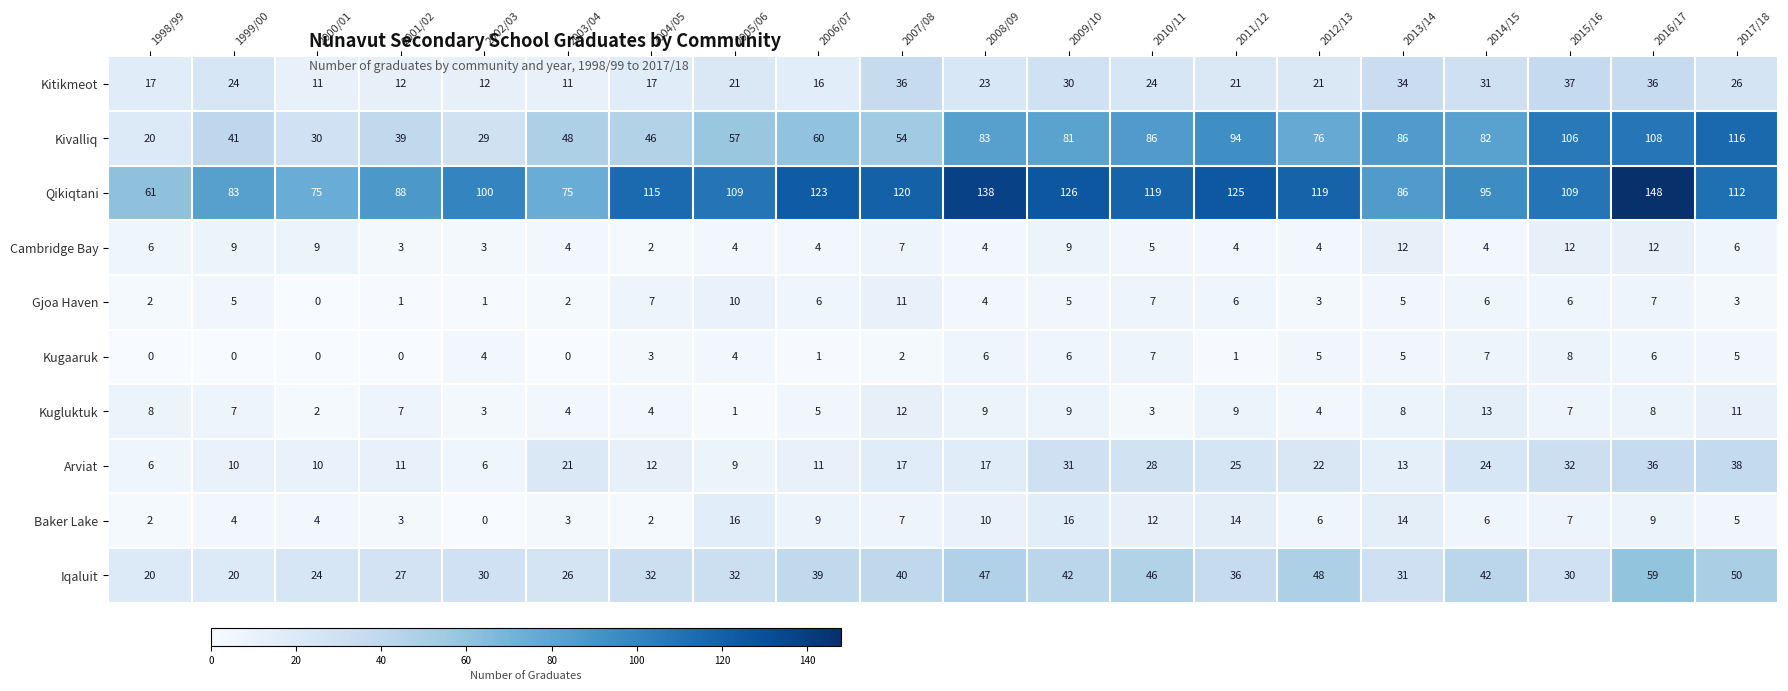

Which series has the largest range (max minus min)?

Kivalliq